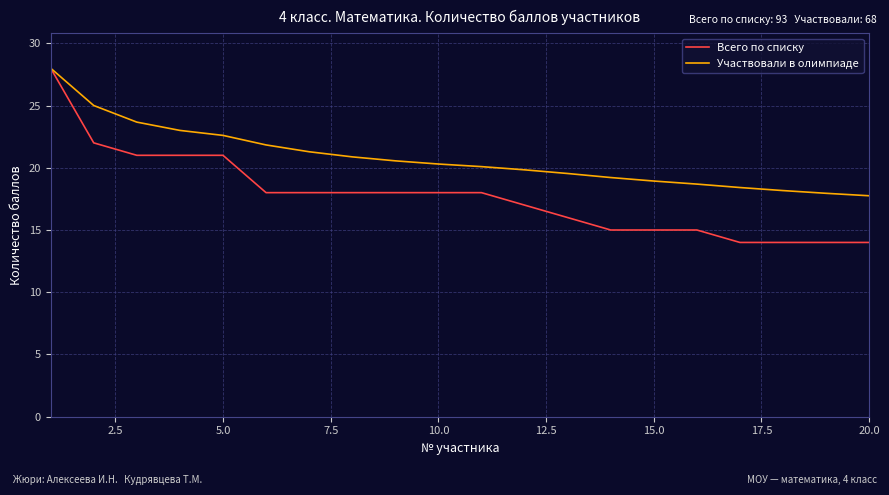

Which series has the widest spread of values?

Всего по списку